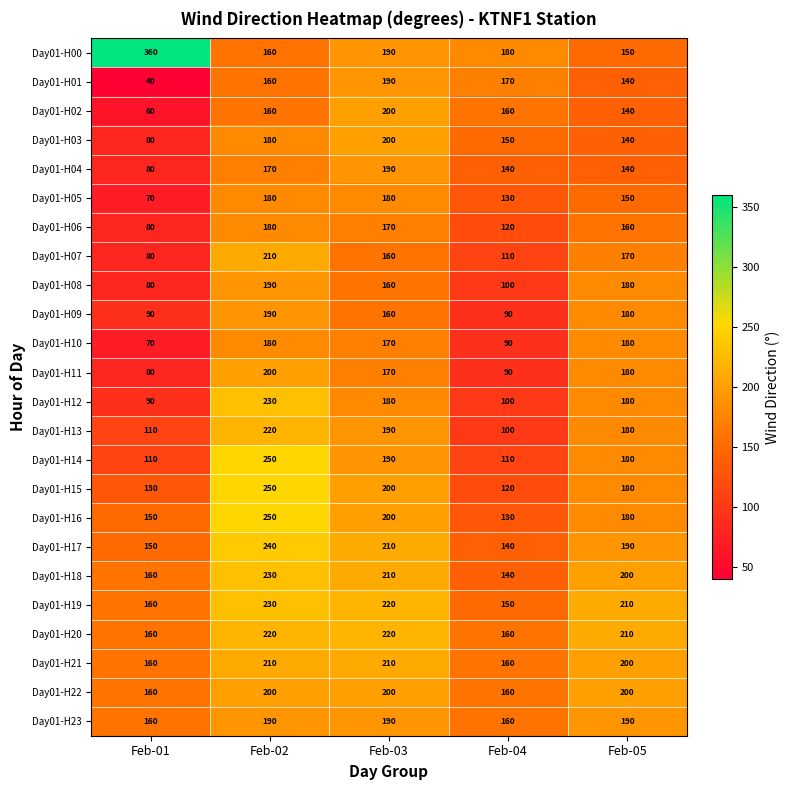

At how many categories does at least one series exceed 280?

1